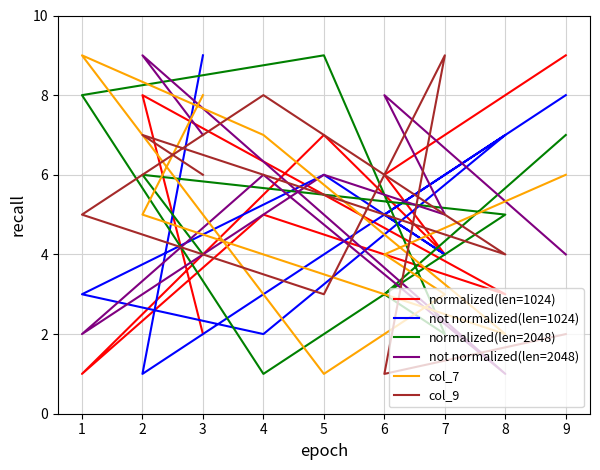

True or false: normalized(len=1024) has a value of 2 at 5.

False